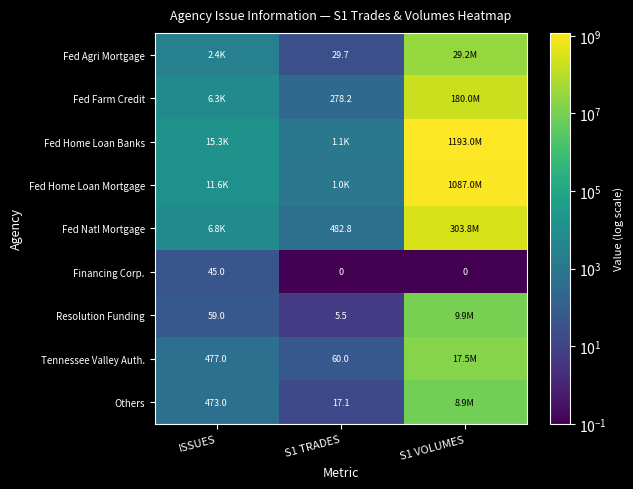

Is the value of Tennessee Valley Auth. at ISSUES greater than the value of Financing Corp. at S1 TRADES?

Yes